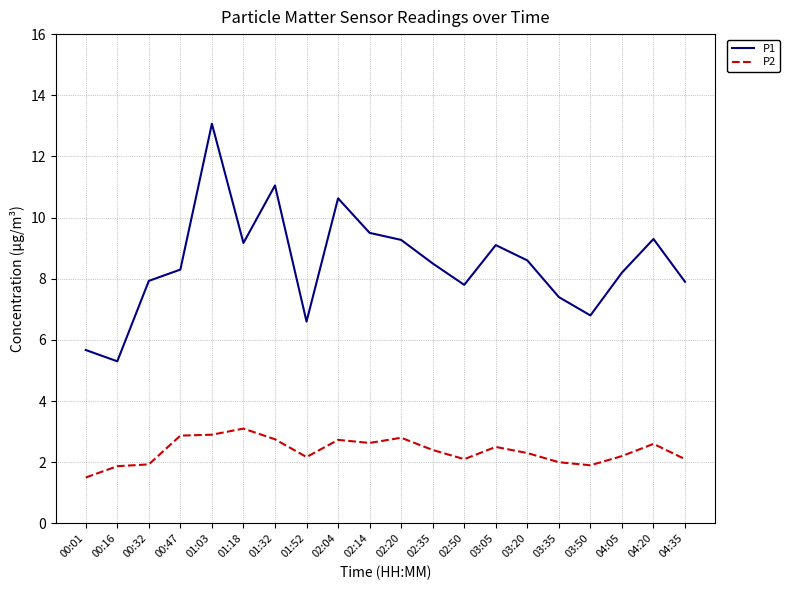

The value of P1 at 00:16 is 5.3. True or false?

True